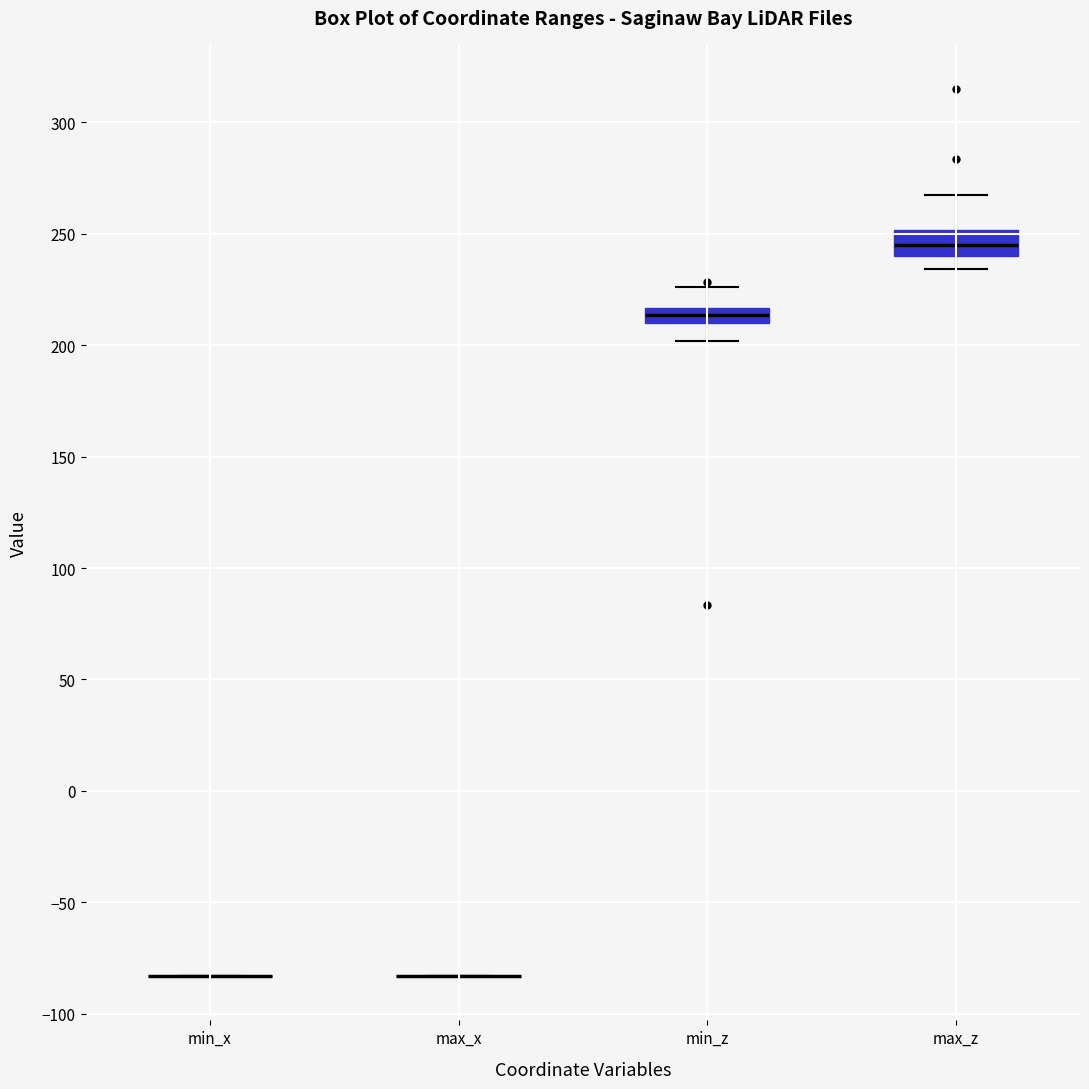

Which box is the tallest, from its lower edge to its upper edge?

max_z